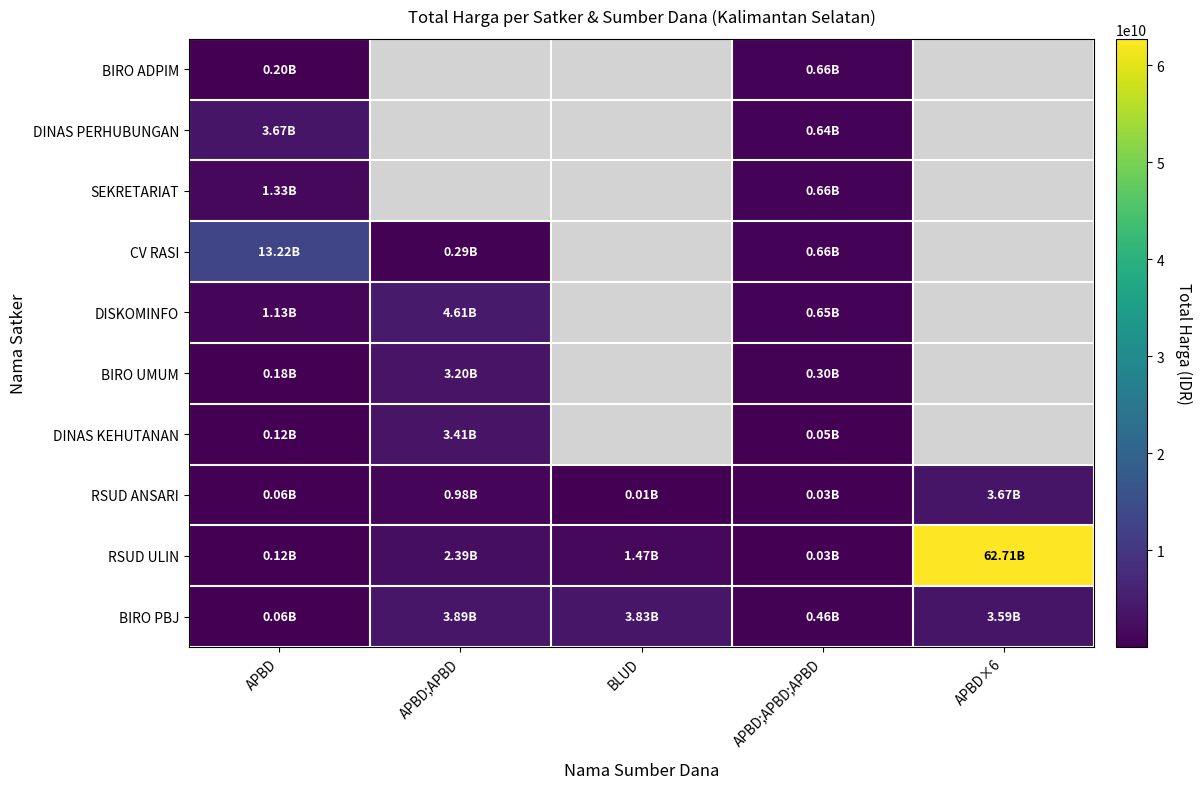

True or false: DISKOMINFO has a value of 350783898.0 at APBD.

False